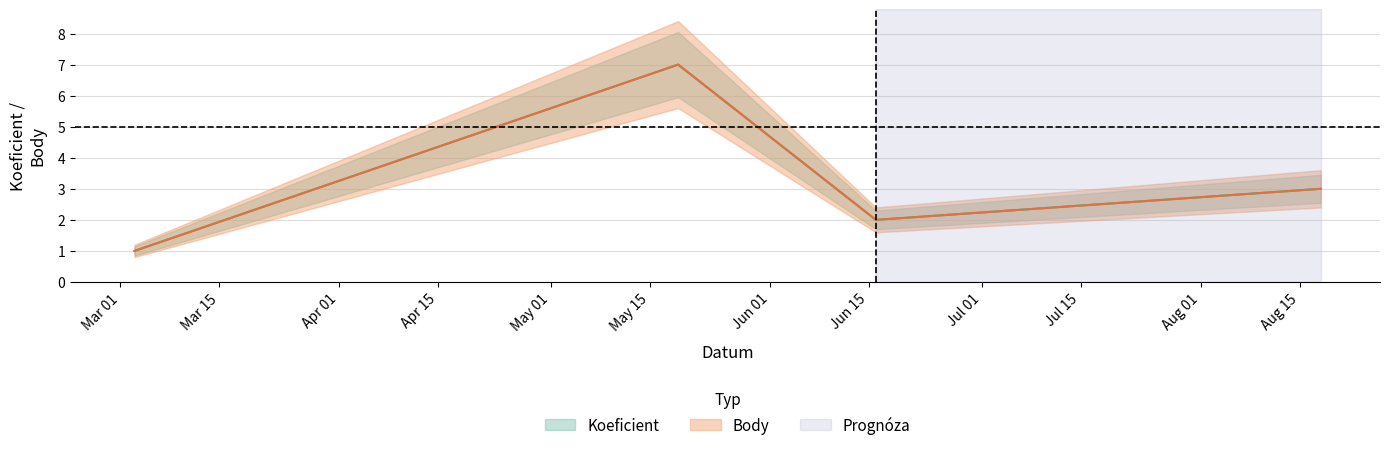

What is the label of the 1st point from the right?

2018-08-18